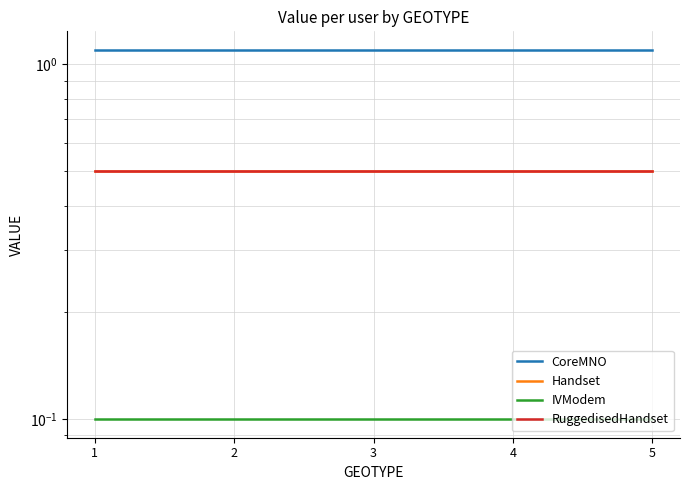

Which series has the widest spread of values?

CoreMNO